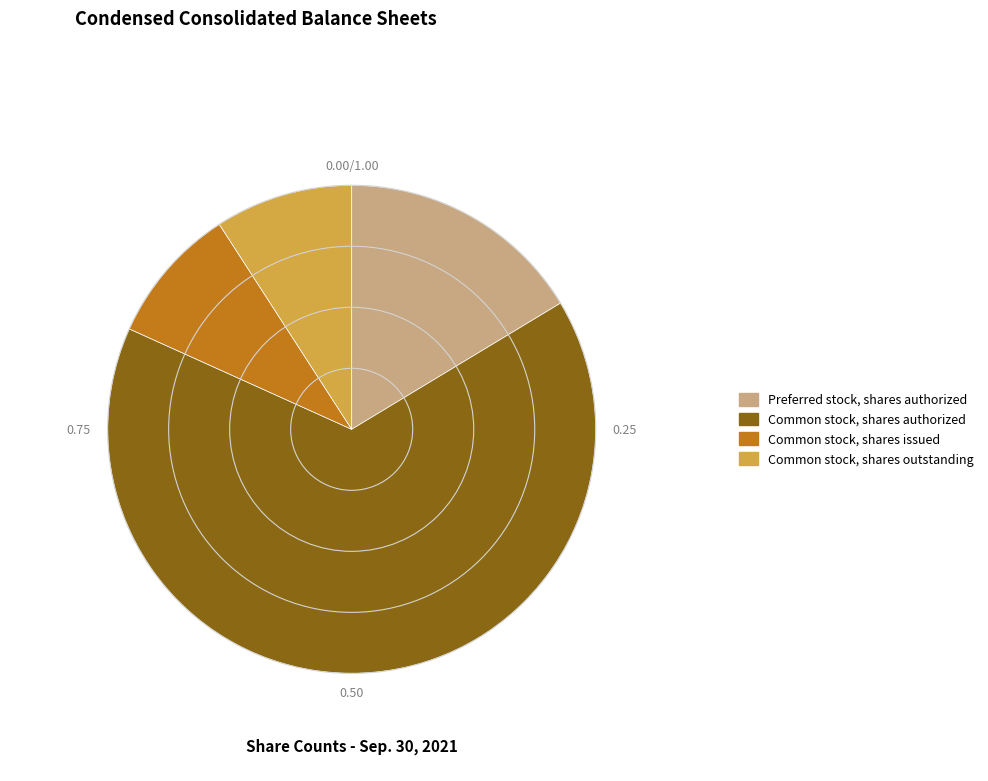

What is the largest slice in the pie chart?

Common stock, shares authorized